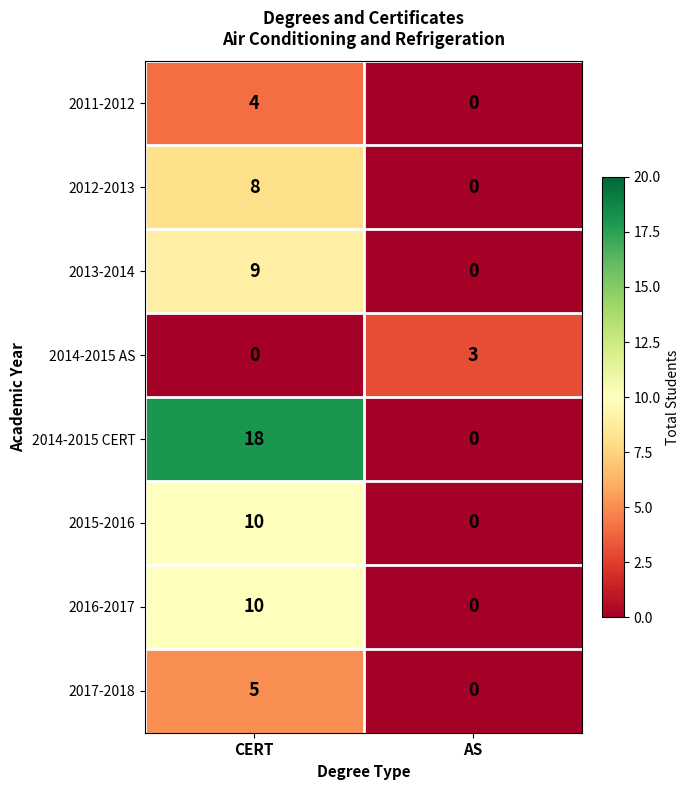

The value of 2017-2018 at CERT is 8. True or false?

False